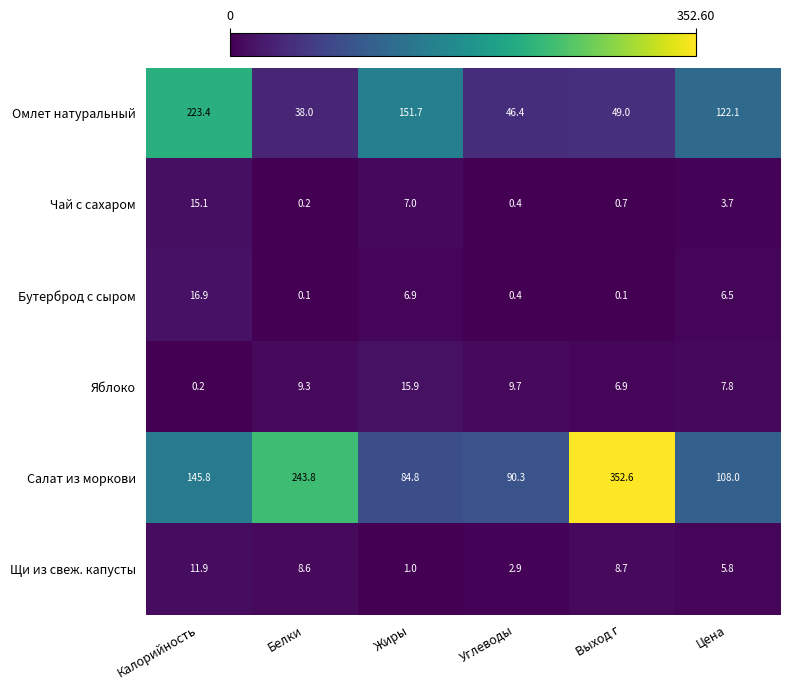

At which category is the sum across all series the highest?

Выход г